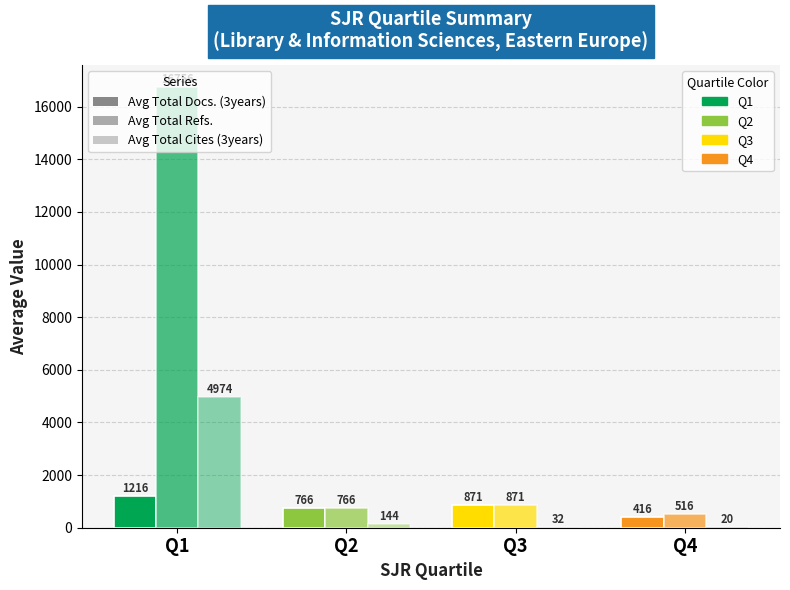

The Avg Total Docs. (3years) series shows 871.0 at Q3. True or false?

True